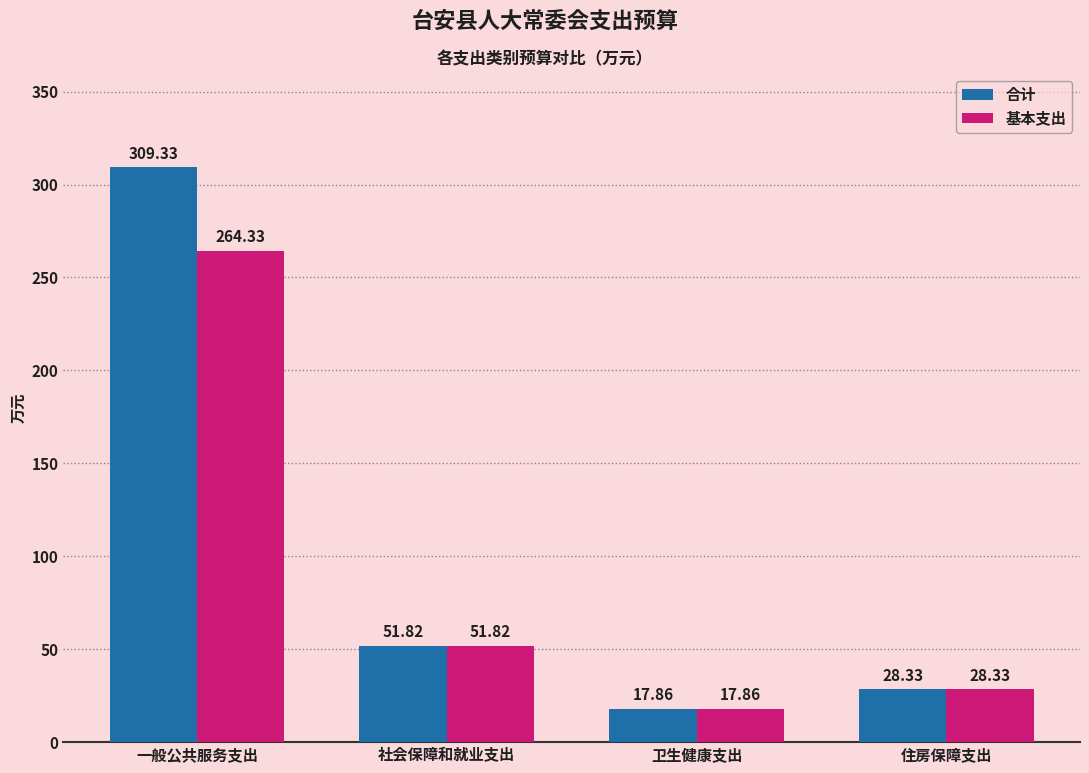

Where does the 基本支出 series first go above 51?

一般公共服务支出